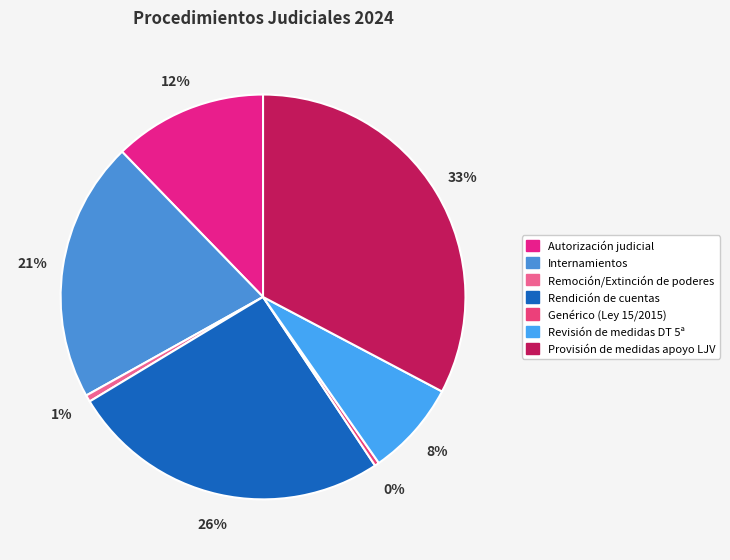

Count the number of slices in the pie.

7